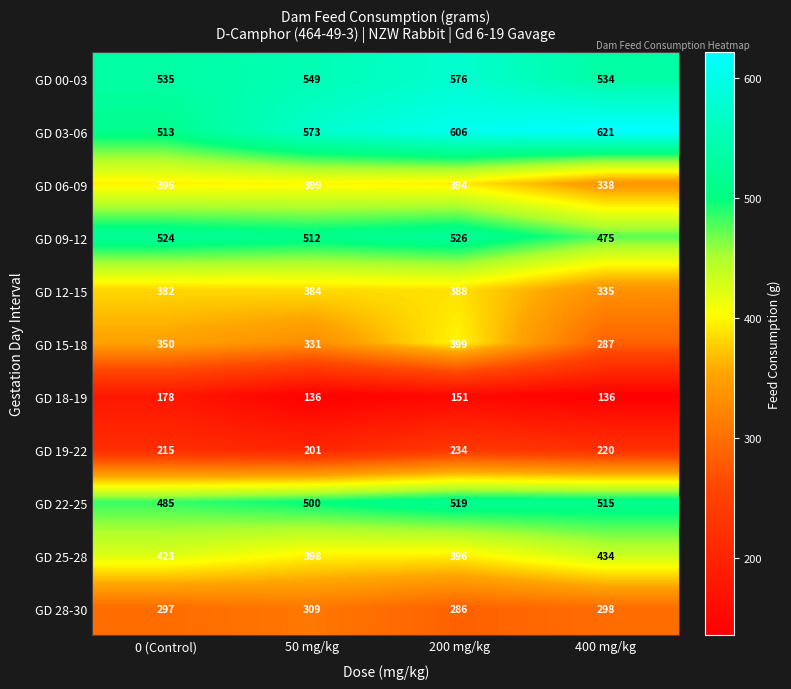

What is the sum of all GD 09-12 values?

2037